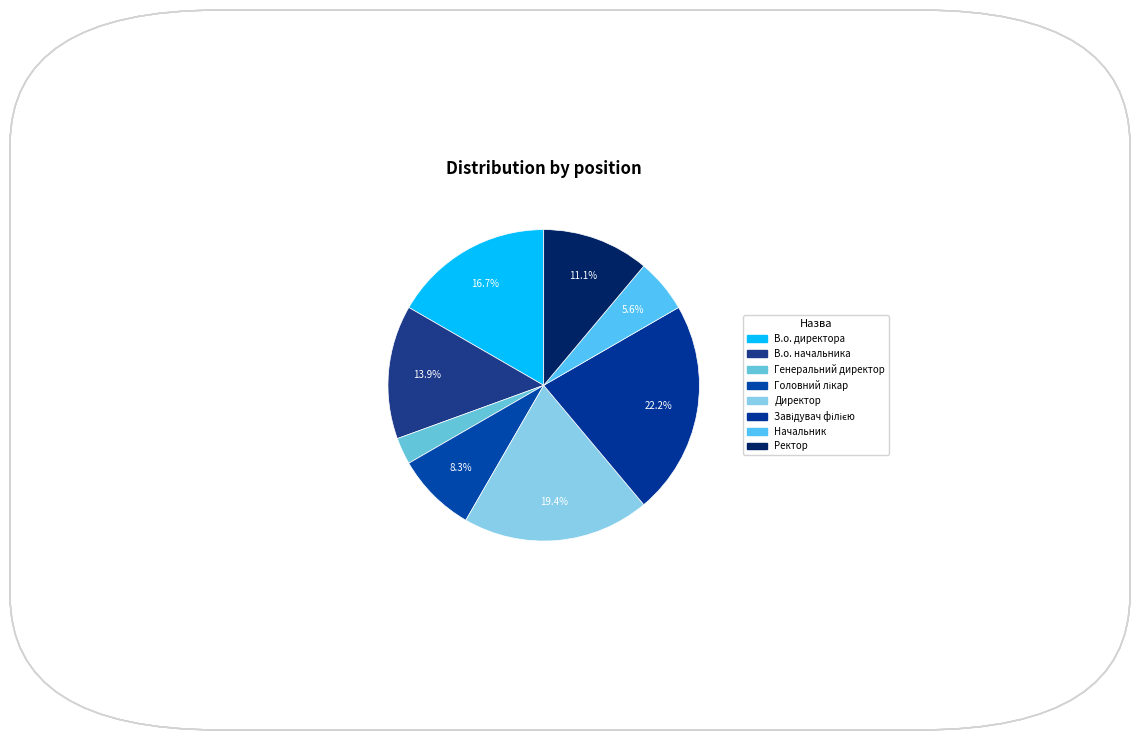

How many segments does this pie chart have?

8